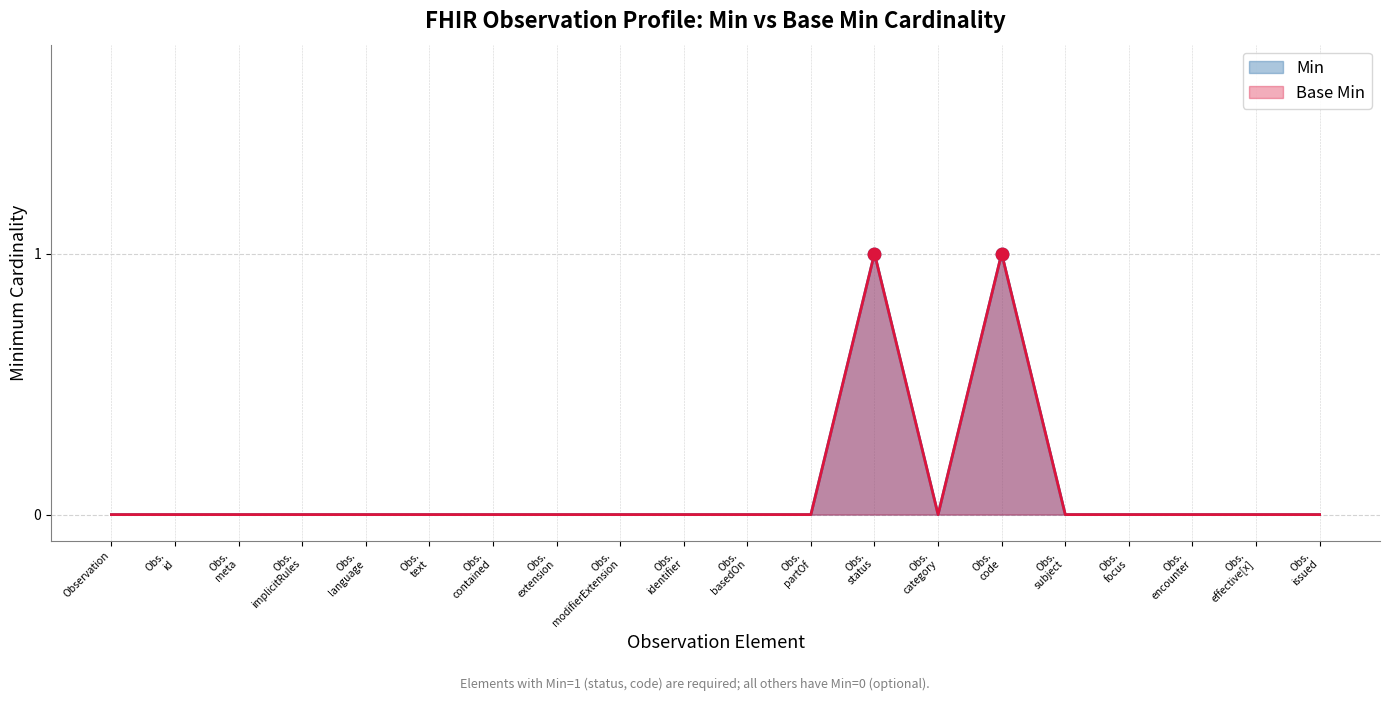

At how many categories does at least one series exceed 0?

2